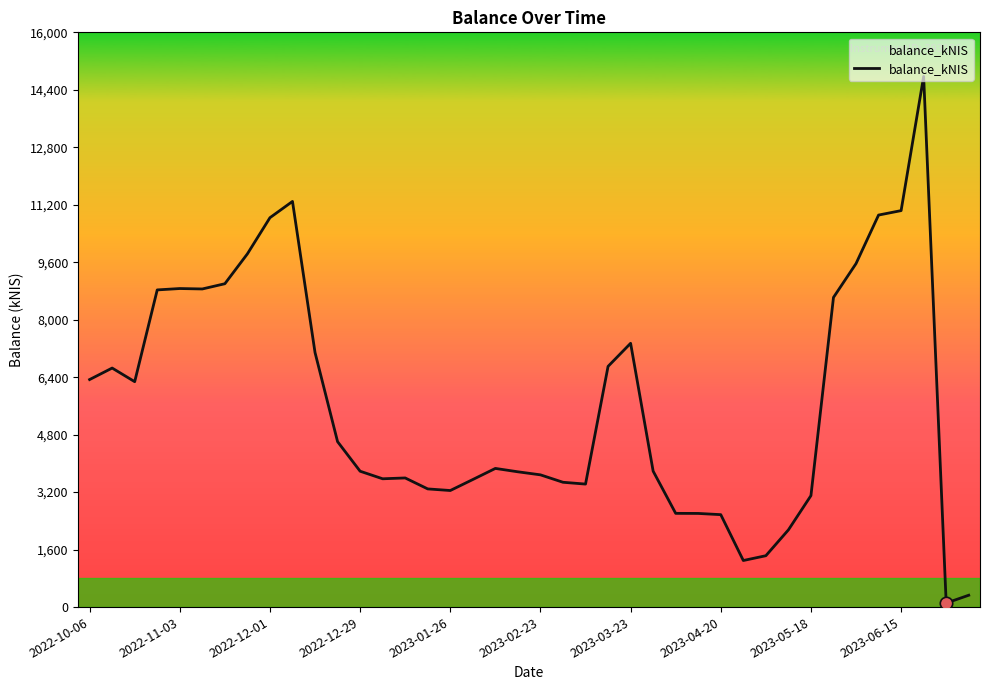

What is the maximum value shown in the chart?

14772.6